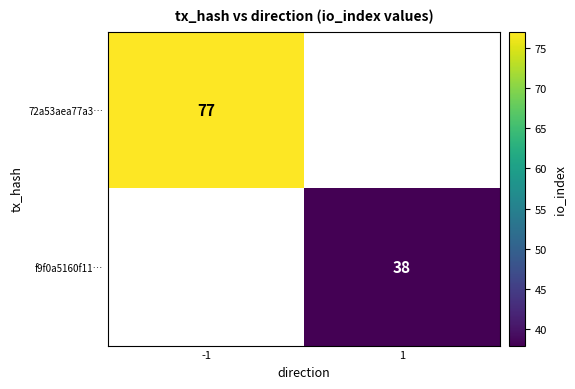

Is it true that 72a53aea77a3… equals 77 at -1?

True